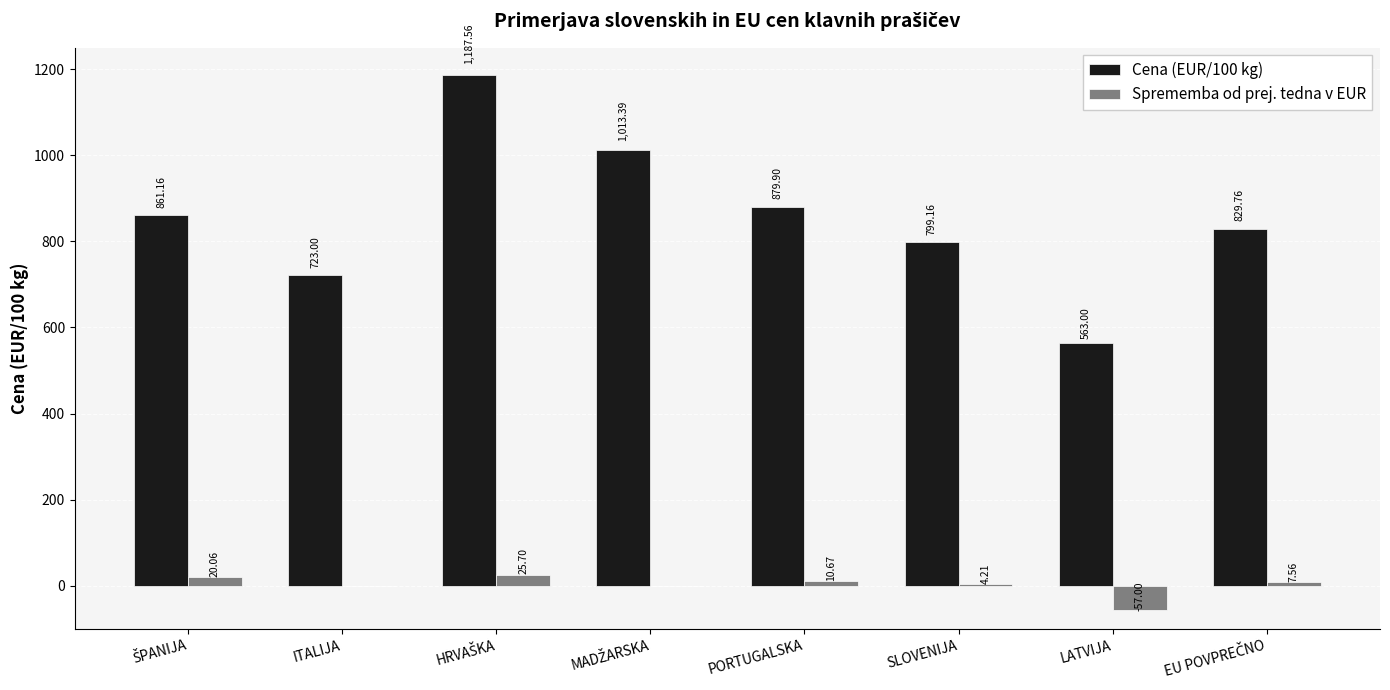

Which series has the largest total across all categories?

Cena (EUR/100 kg)